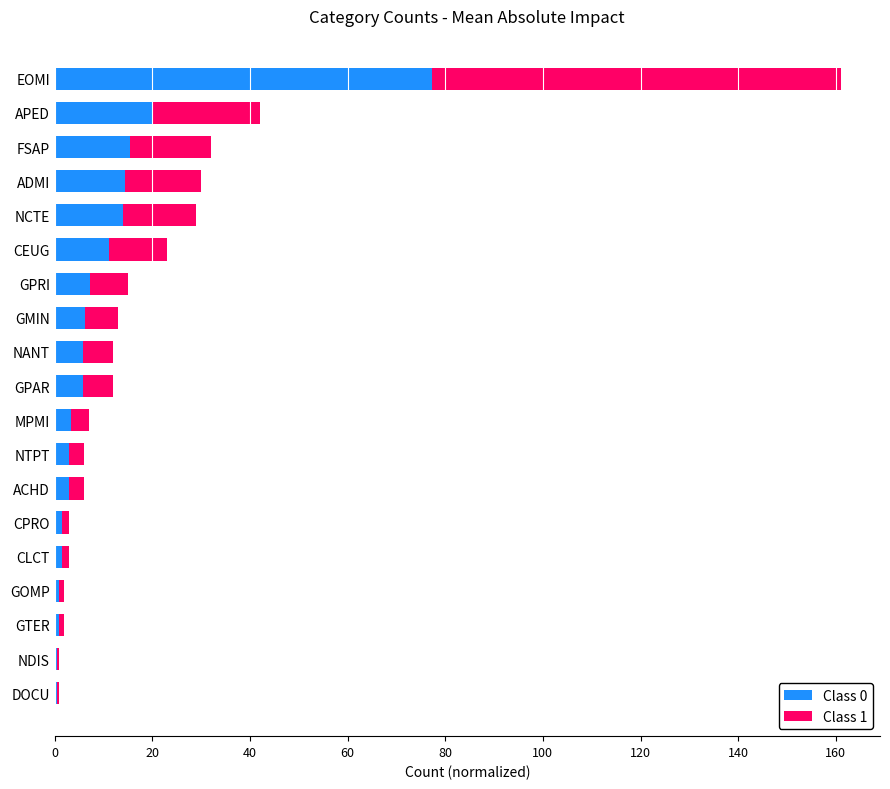

Which category has the highest value in the Class 0 series?

EOMI